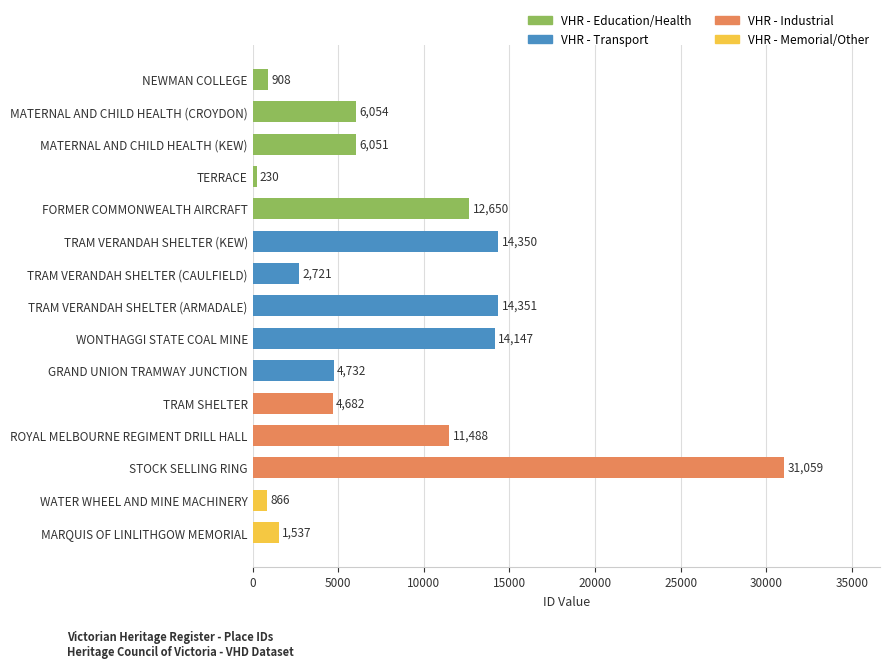

Rank the categories by value from lowest to highest.

TERRACE, WATER WHEEL AND MINE MACHINERY, NEWMAN COLLEGE, MARQUIS OF LINLITHGOW MEMORIAL, TRAM VERANDAH SHELTER (CAULFIELD), TRAM SHELTER, GRAND UNION TRAMWAY JUNCTION, MATERNAL AND CHILD HEALTH (KEW), MATERNAL AND CHILD HEALTH (CROYDON), ROYAL MELBOURNE REGIMENT DRILL HALL, FORMER COMMONWEALTH AIRCRAFT, WONTHAGGI STATE COAL MINE, TRAM VERANDAH SHELTER (KEW), TRAM VERANDAH SHELTER (ARMADALE), STOCK SELLING RING